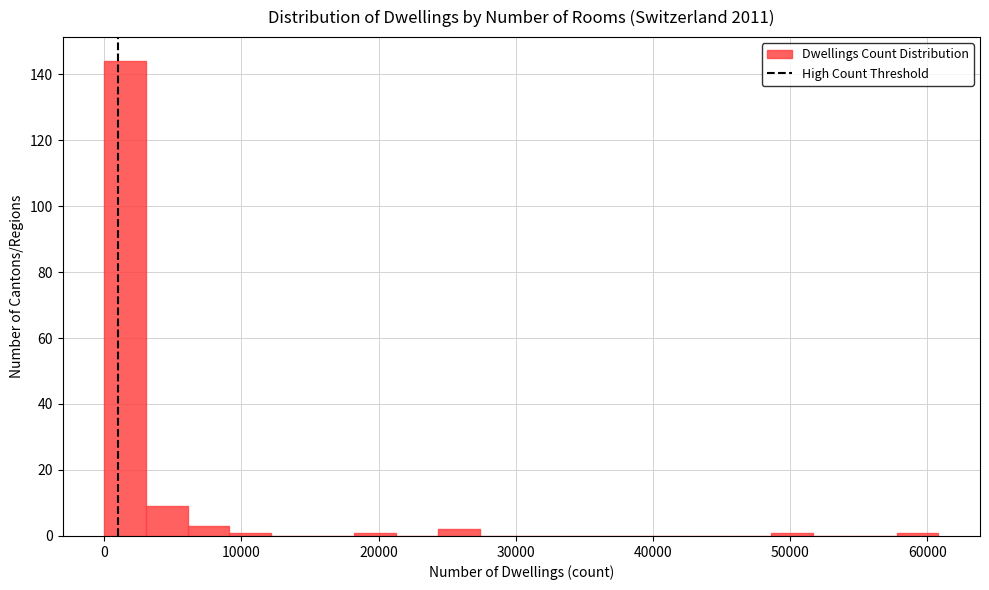

Around what value on the x-axis is the tallest bar? Give the approximate position of its centre, as read against the axis.

2000